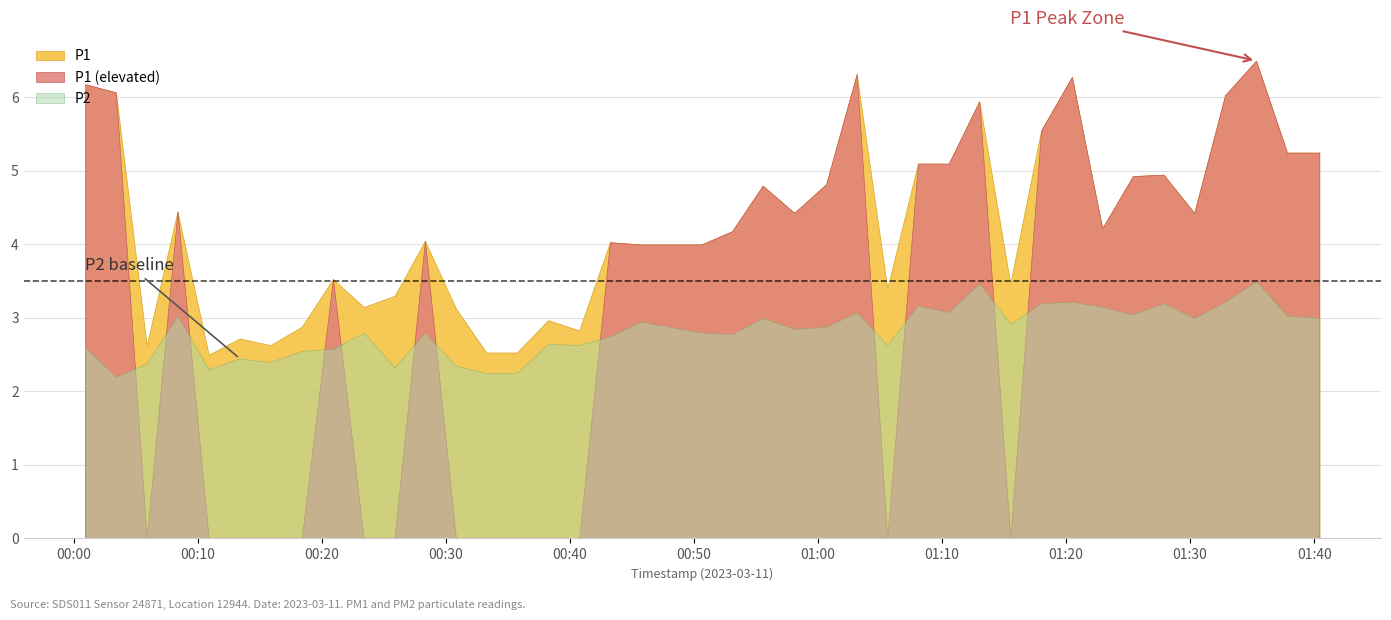

Rank the series at 11 from highest to lowest value.

P1, P2